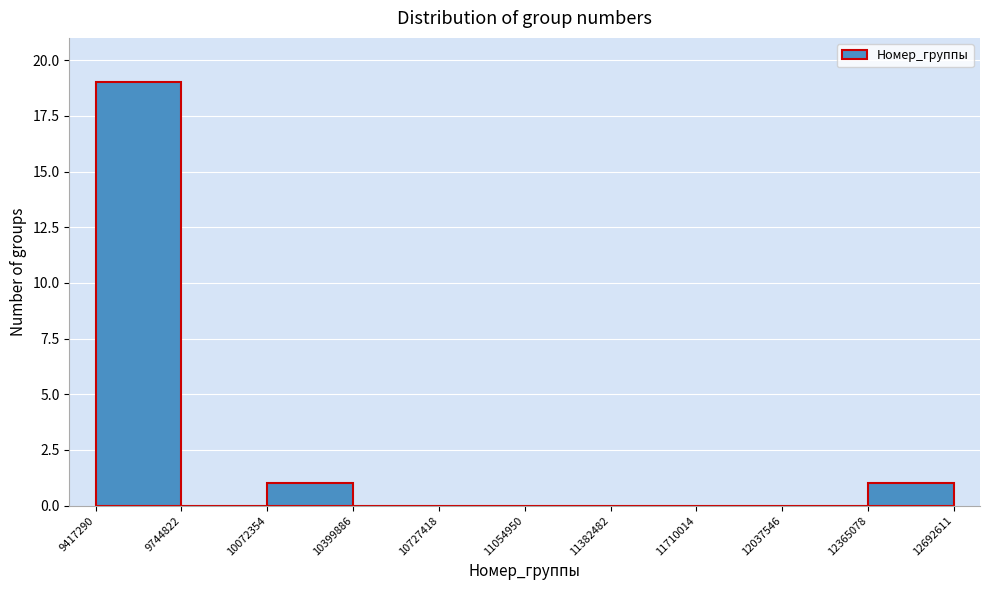

Reading left to right, transcribe this chart: for each bar, give the range it covers on the x-axis and its height. The values are not printed on the chart, so give them approximately, as read against the axis.

9417290 to 9744822: 19
9744822 to 10072354: 0
10072354 to 10399886: 1
10399886 to 10727418: 0
10727418 to 11054950: 0
11054950 to 11382482: 0
11382482 to 11710014: 0
11710014 to 12037546: 0
12037546 to 12365078: 0
12365078 to 12692611: 1